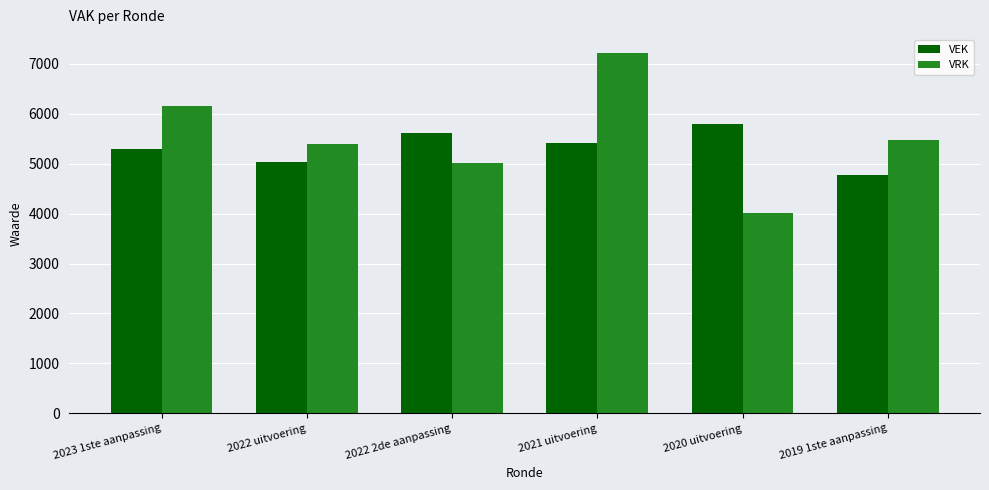

What are all the series names shown in the legend?

VEK, VRK